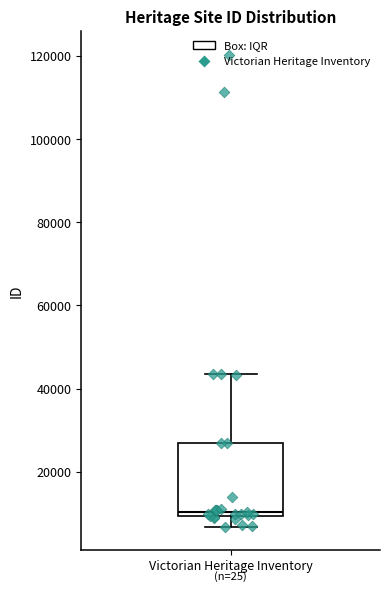

Transcribe this box plot: give where the median line is, the range the box spans, and where the two whiskers end, as read against the y-axis. The values are not printed on the chart, so give them approximately, as read against the axis.

median 10000 (just above the box's lower edge), box 10000 to 26000, whiskers 6000 to 44000